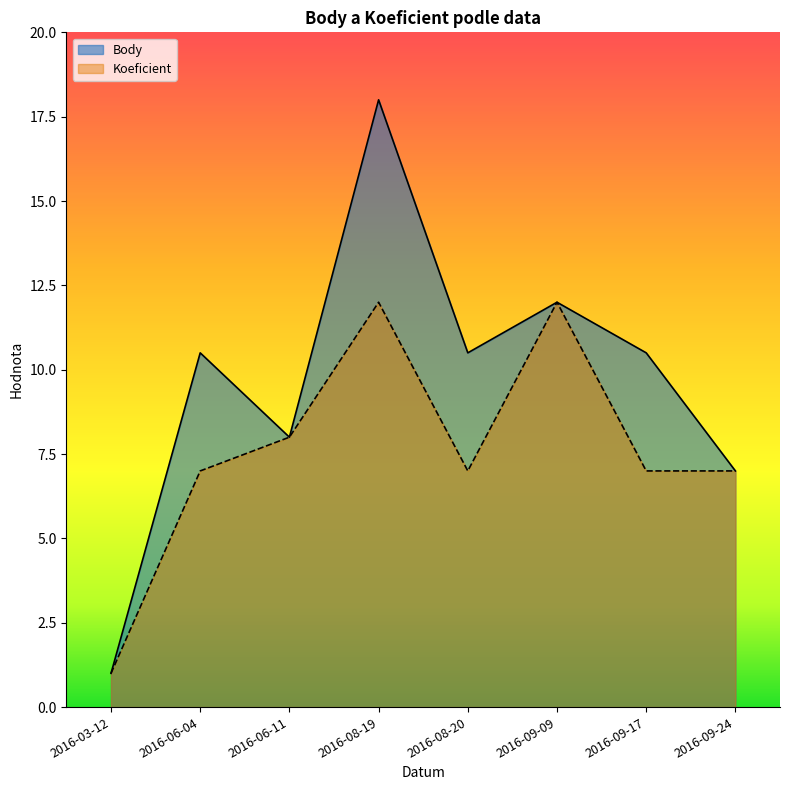

True or false: Koeficient and Body cross at least once.

False